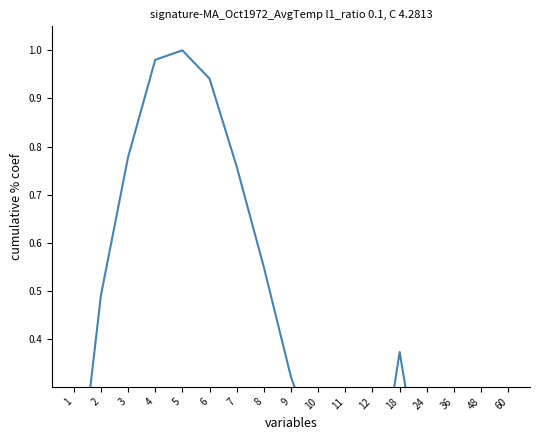

Reading left to right, what are all the values shown in this chart?

0.0	0.5	0.8	1.0	1.0	0.9	0.8	0.5	0.3	0.2	0.1	0.0	0.4	0.0	0.0	0.0	0.0